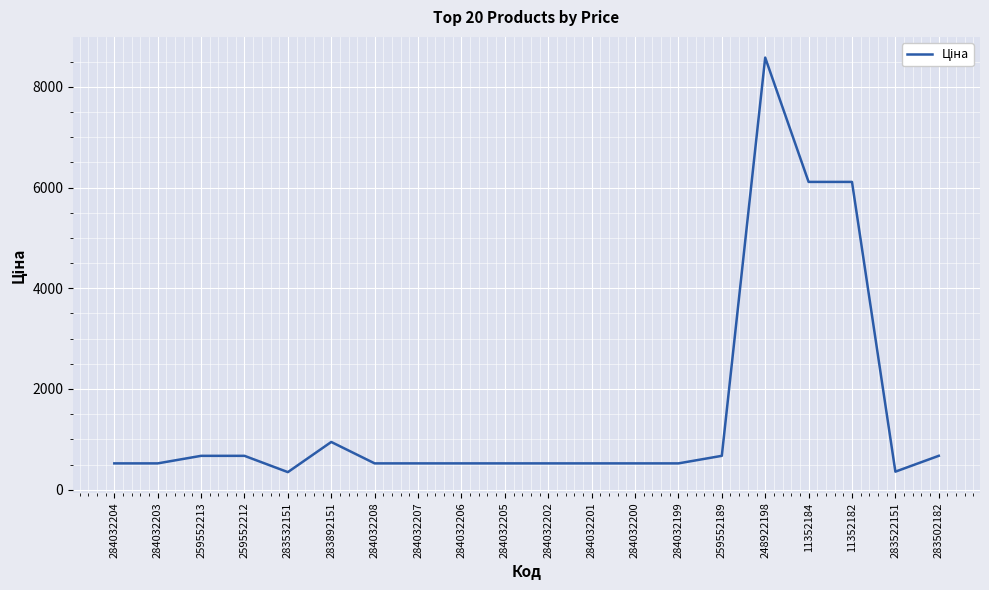

True or false: there are more than 1 points higher than both neighbors.

True